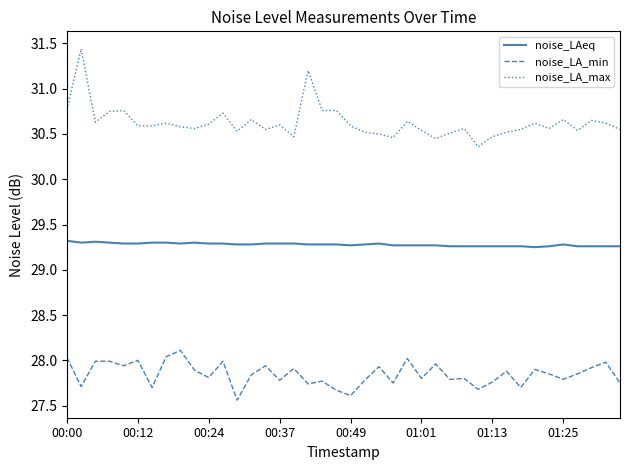

Which series has the largest total across all categories?

noise_LA_max